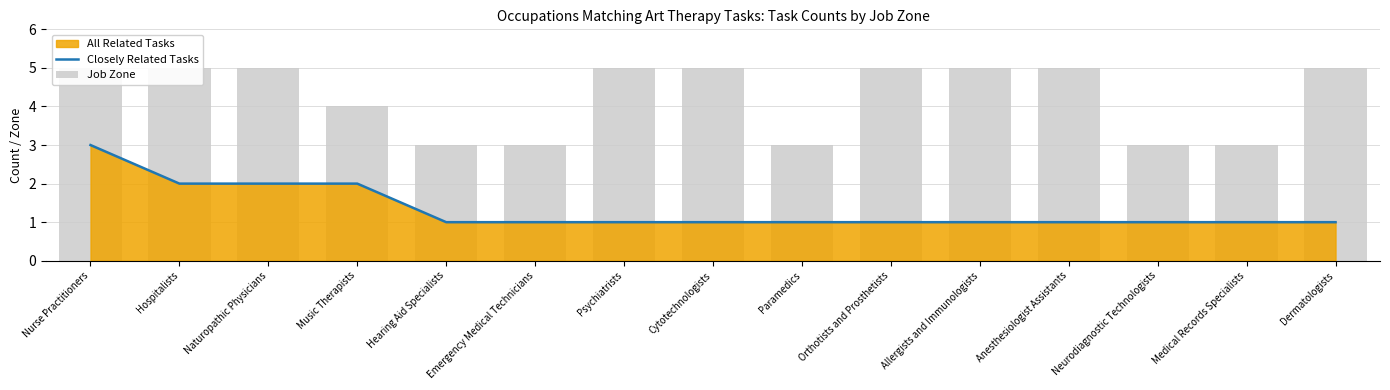

At which label does Closely Related Tasks reach its minimum?

Hearing Aid Specialists